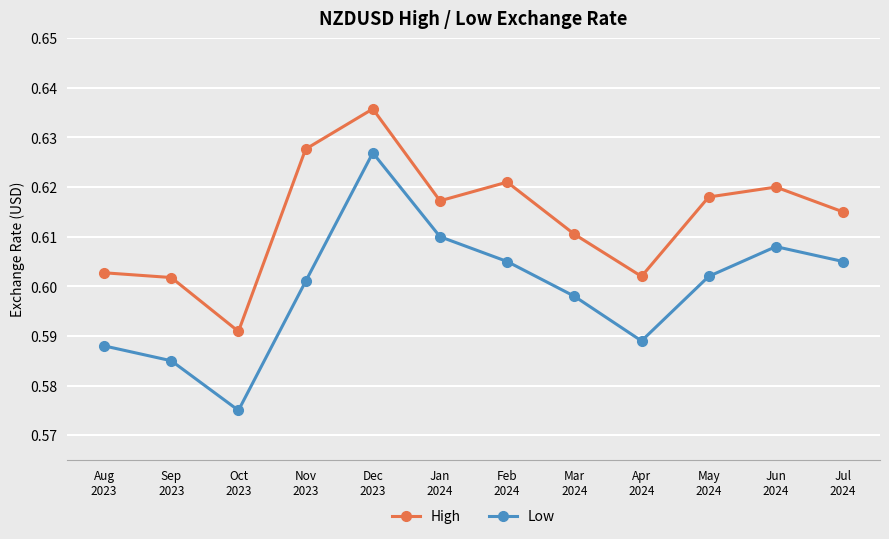

Which category has the lowest value in the Low series?

Oct
2023